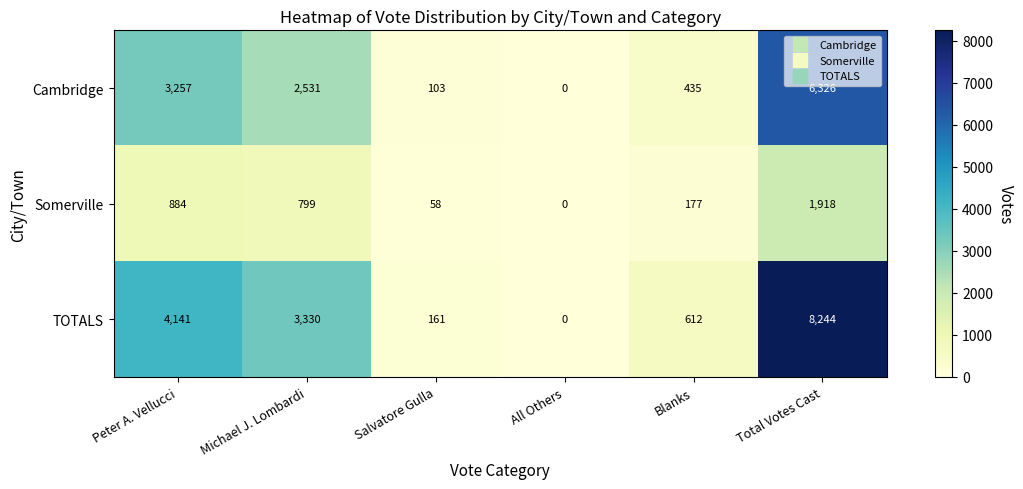

Rank the series at Total Votes Cast from highest to lowest value.

TOTALS, Cambridge, Somerville